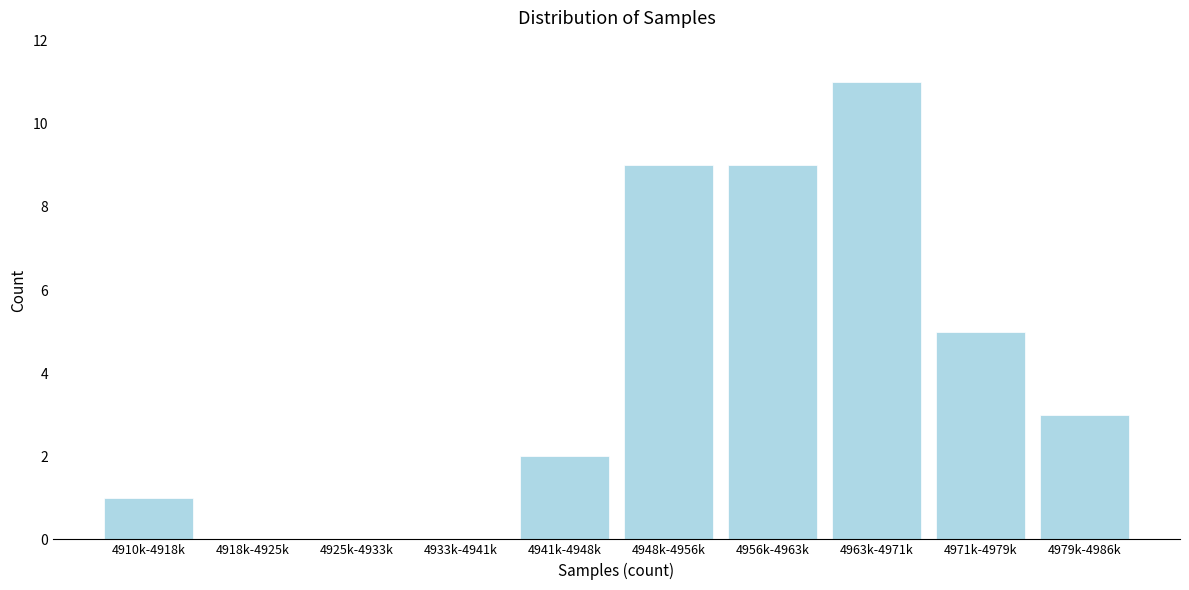

Reading left to right, list all the values displayed in this chart.

4910k-4918k=1	4918k-4925k=0	4925k-4933k=0	4933k-4941k=0	4941k-4948k=2	4948k-4956k=9	4956k-4963k=9	4963k-4971k=11	4971k-4979k=5	4979k-4986k=3